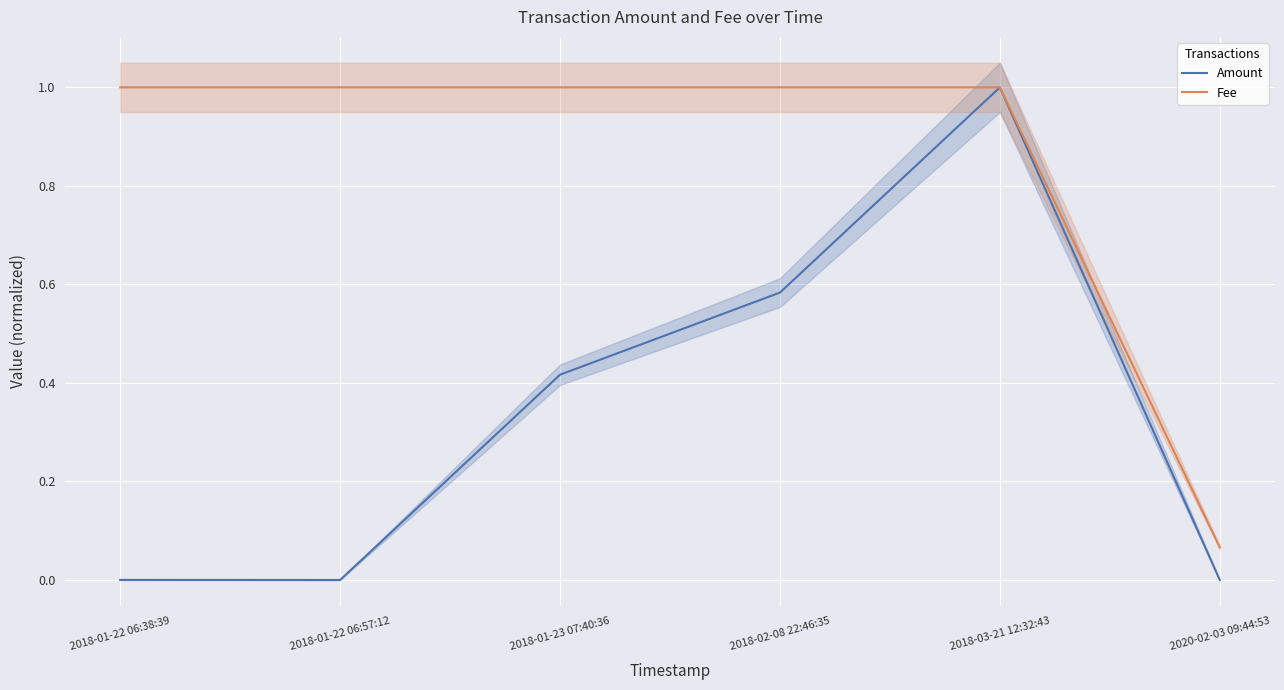

Reading right to left, what are all the values shown in this chart?

Amount: 2020-02-03 09:44:53=0.0	2018-03-21 12:32:43=1.0	2018-02-08 22:46:35=0.6	2018-01-23 07:40:36=0.4	2018-01-22 06:57:12=0.0	2018-01-22 06:38:39=0.0
Fee: 2020-02-03 09:44:53=0.1	2018-03-21 12:32:43=1.0	2018-02-08 22:46:35=1.0	2018-01-23 07:40:36=1.0	2018-01-22 06:57:12=1.0	2018-01-22 06:38:39=1.0